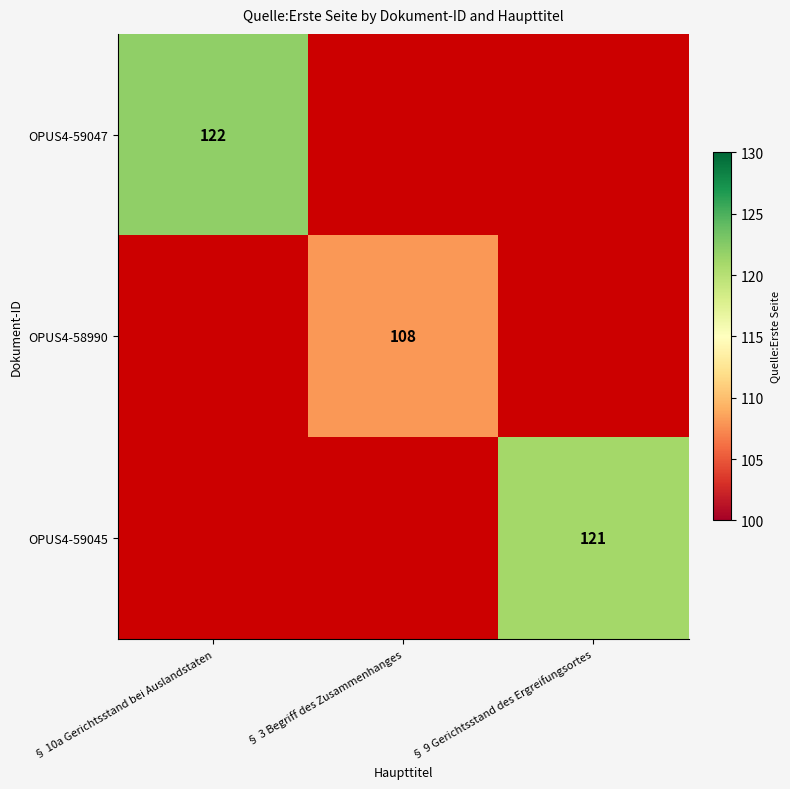

The value of OPUS4-58990 at § 3 Begriff des Zusammenhanges is 72. True or false?

False